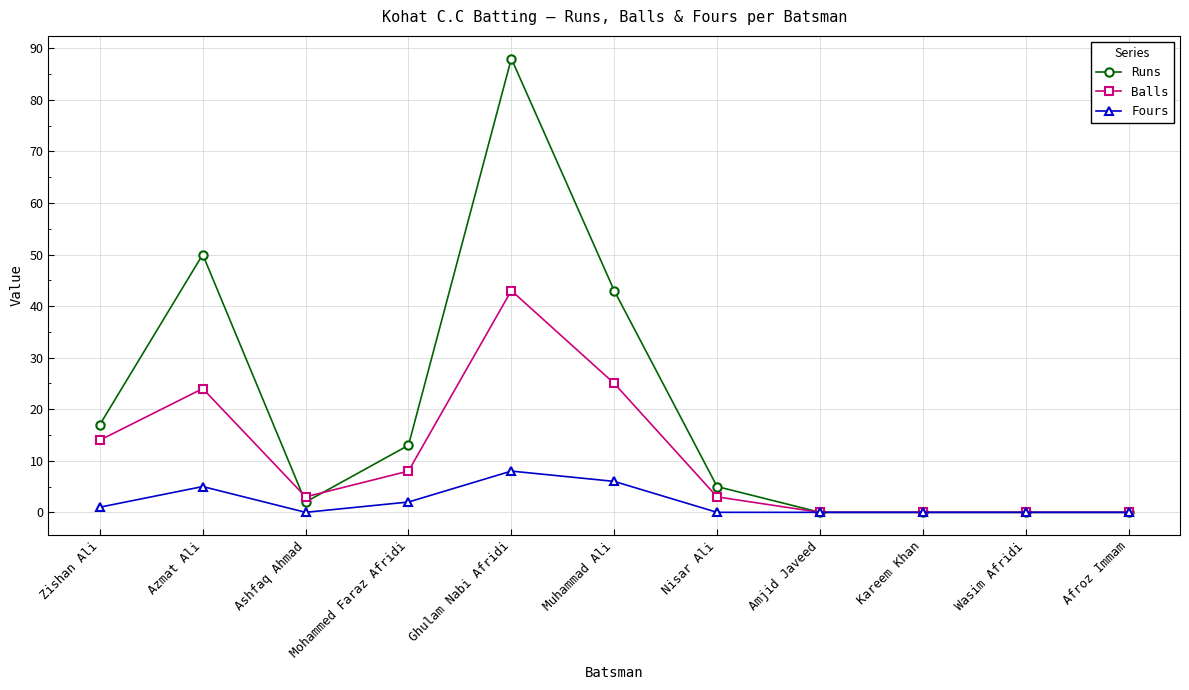

Which series has the widest spread of values?

Runs